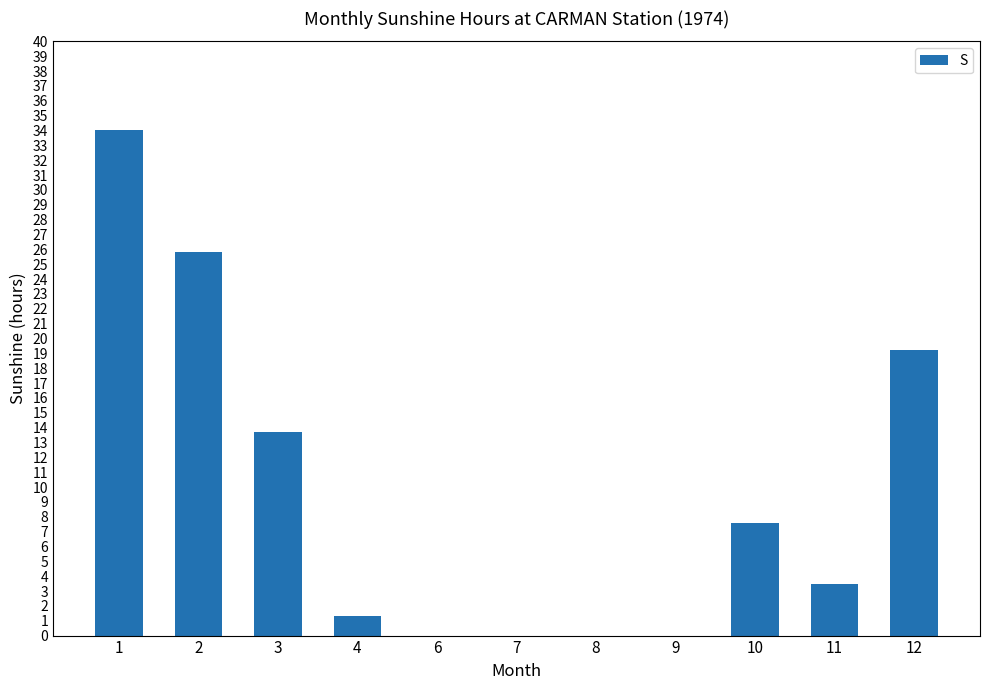

At which label is the value closest to 17?

12